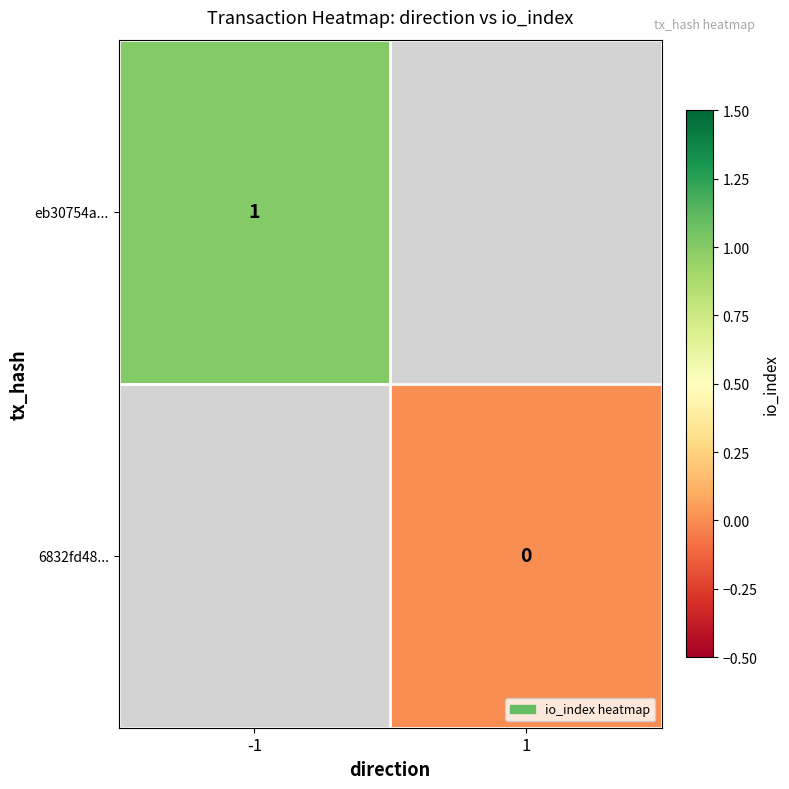

The eb30754a... series shows 0 at -1. True or false?

False